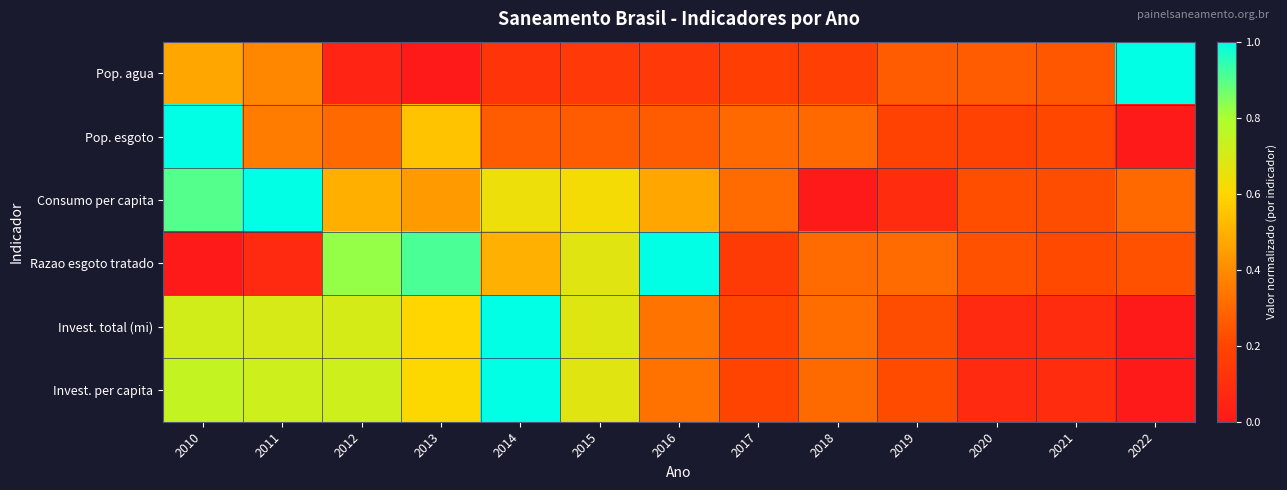

Which has a higher value, 2012 or 2017?

2017